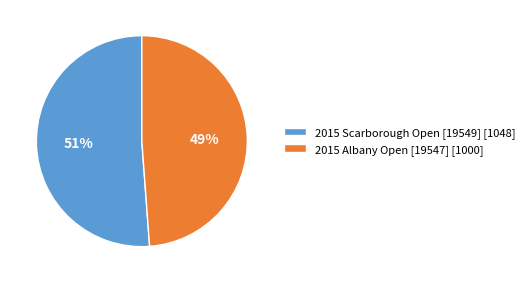

The 2015 Albany Open [19547] slice represents 60% of the pie. True or false?

False